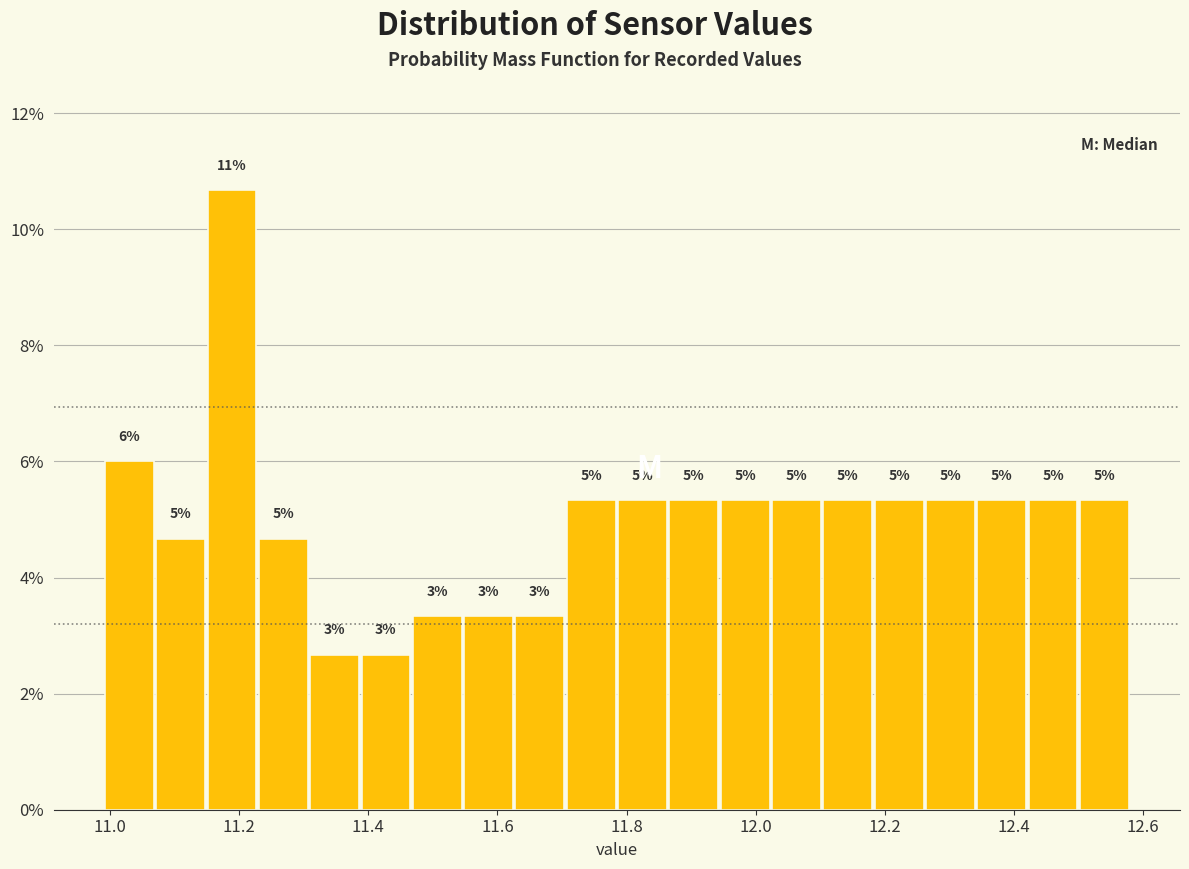

Around what value on the x-axis is the tallest bar? Give the approximate position of its centre, as read against the axis.

11.18